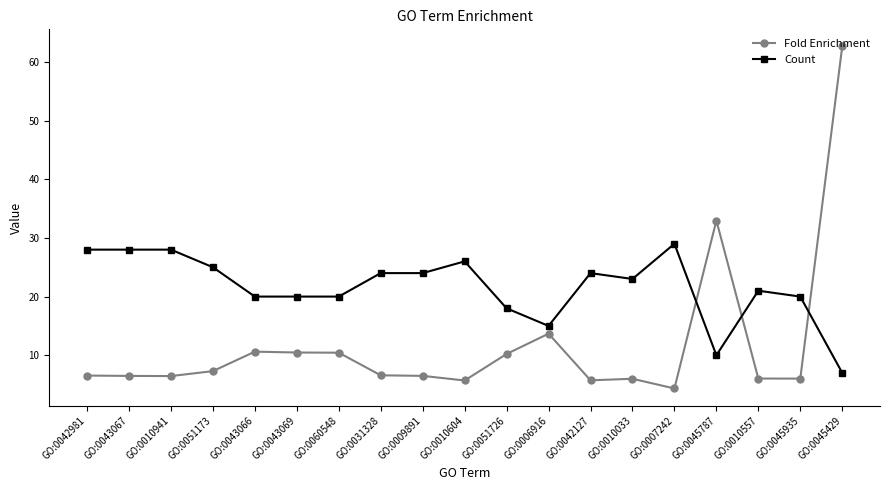

List the series in order of their peak value, highest first.

Fold Enrichment, Count